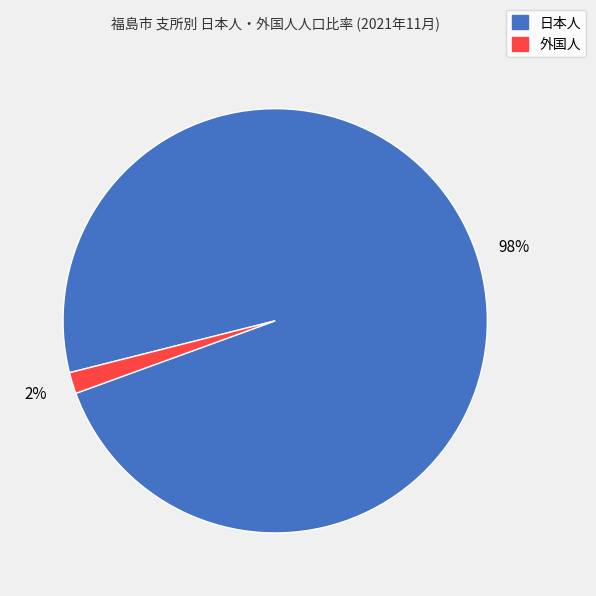

How many slices are in this pie chart?

2